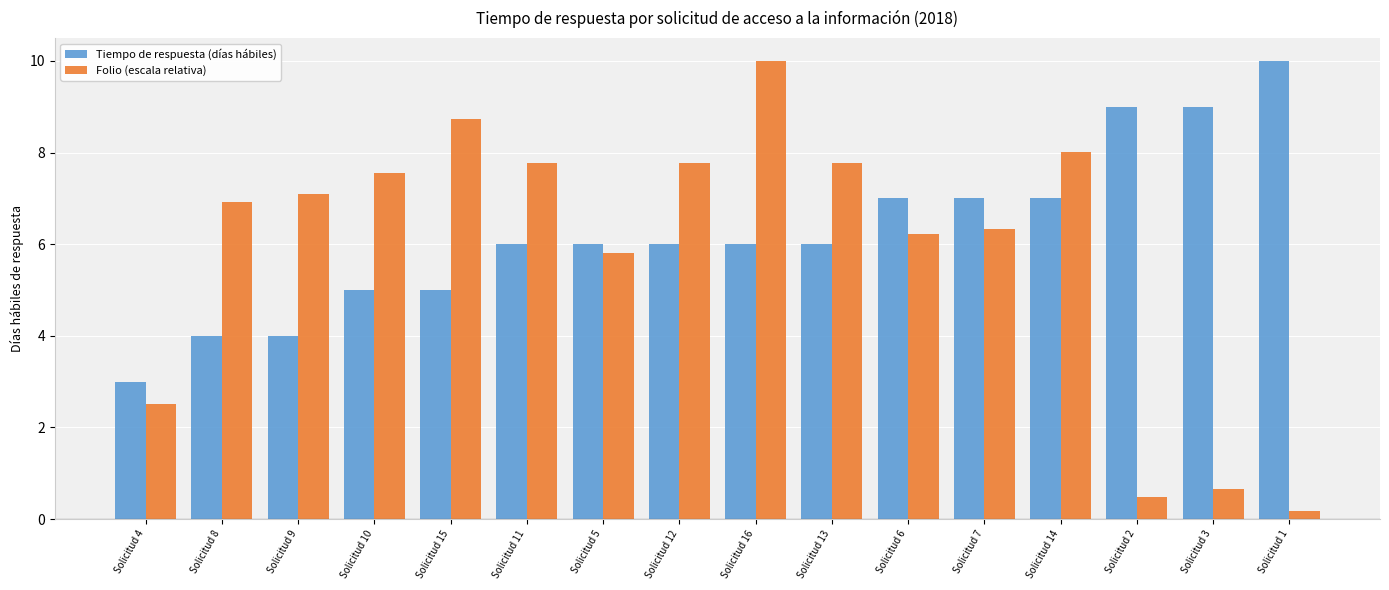

How many groups of bars are there?

16